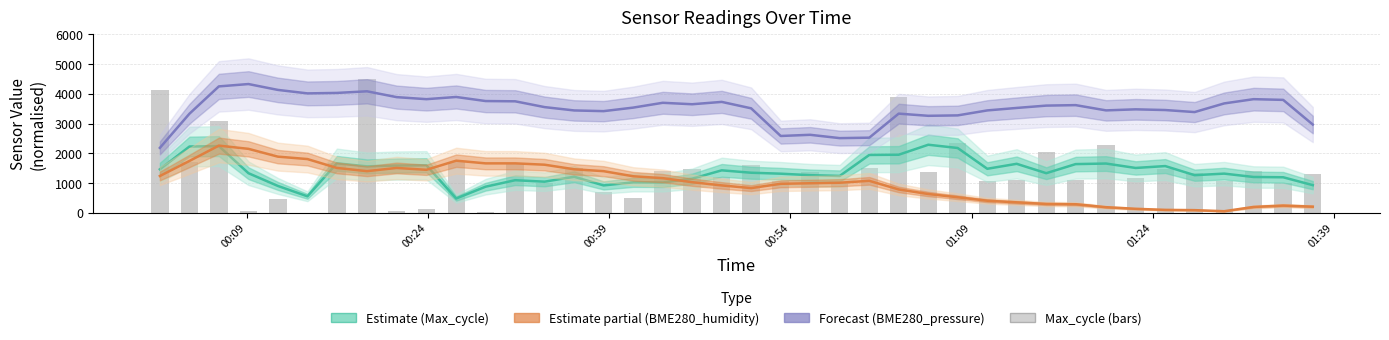

Rank the series by their maximum value, from highest to lowest.

Max_cycle (bars), BME280_pressure (Forecast), Max_cycle (Estimate), BME280_humidity (Partial)